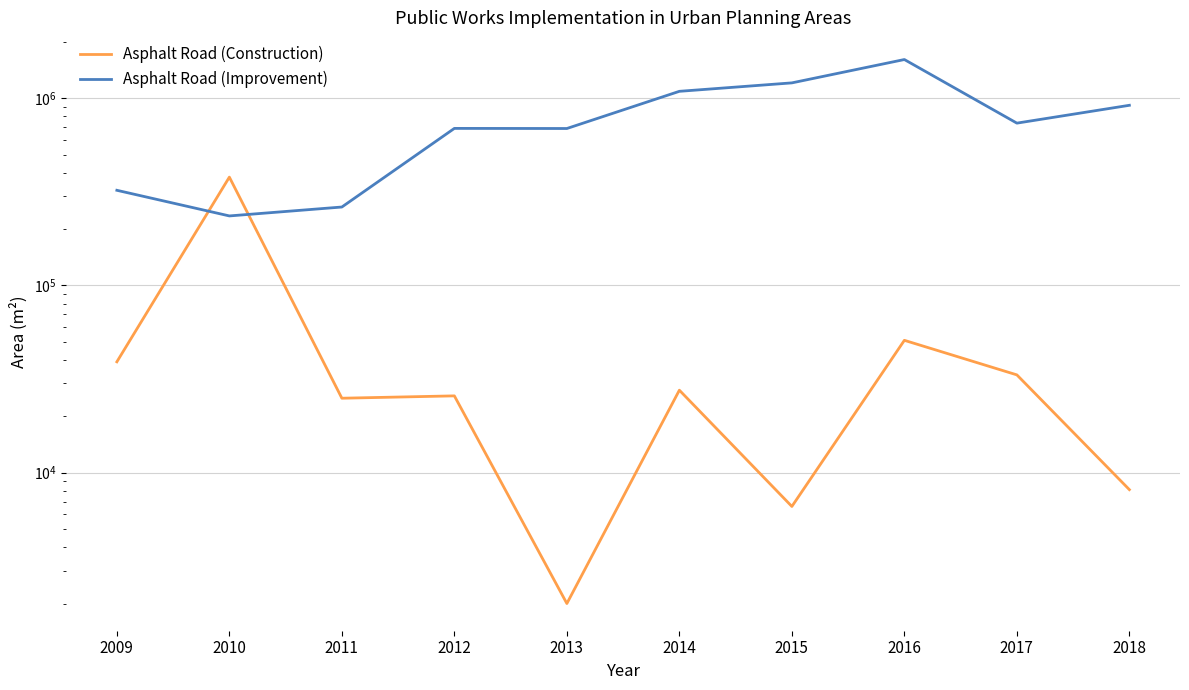

The value of Asphalt Road (Improvement) at 2013 is 469370.0. True or false?

False